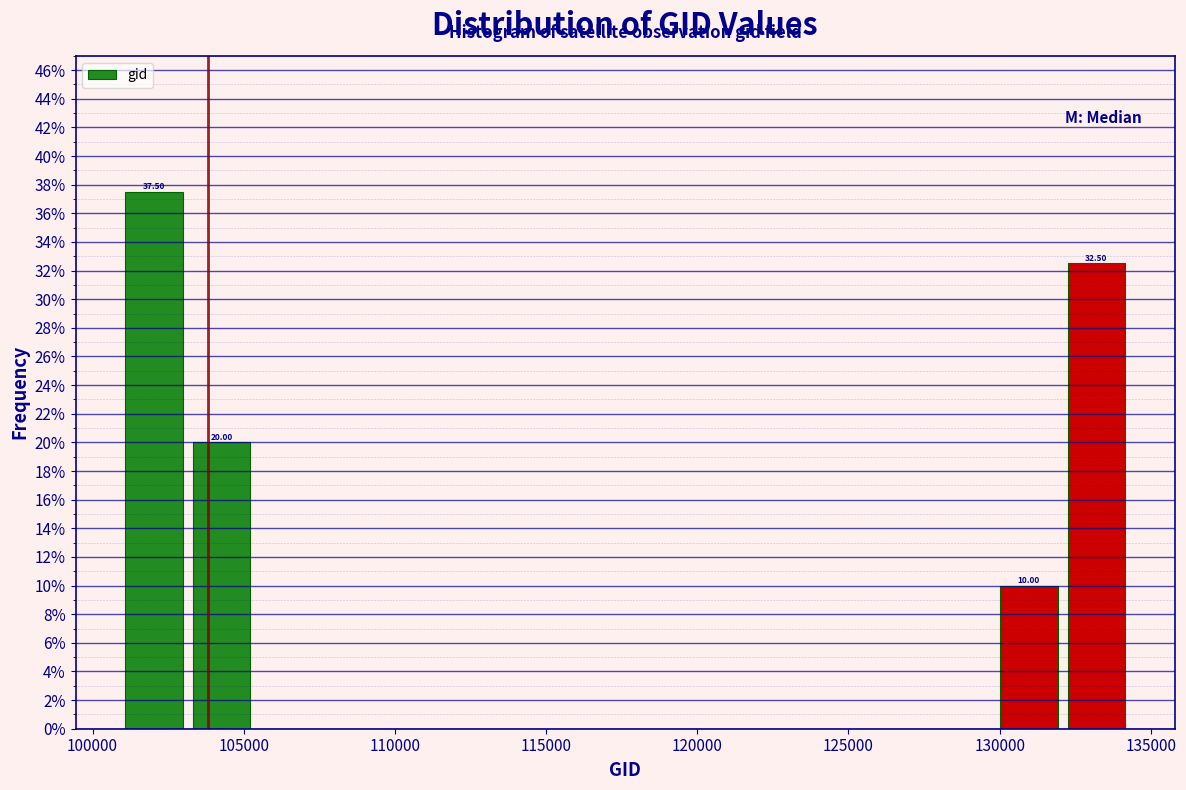

Over which range of the x-axis is the bar tallest?

101000 to 103000